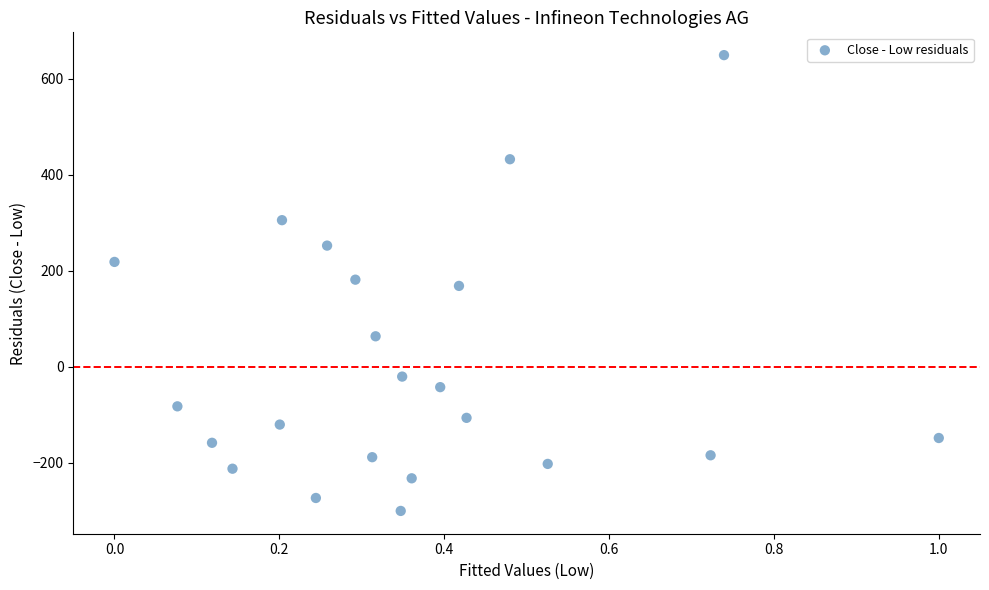

What is the range of X values (max minus min)?

1.0